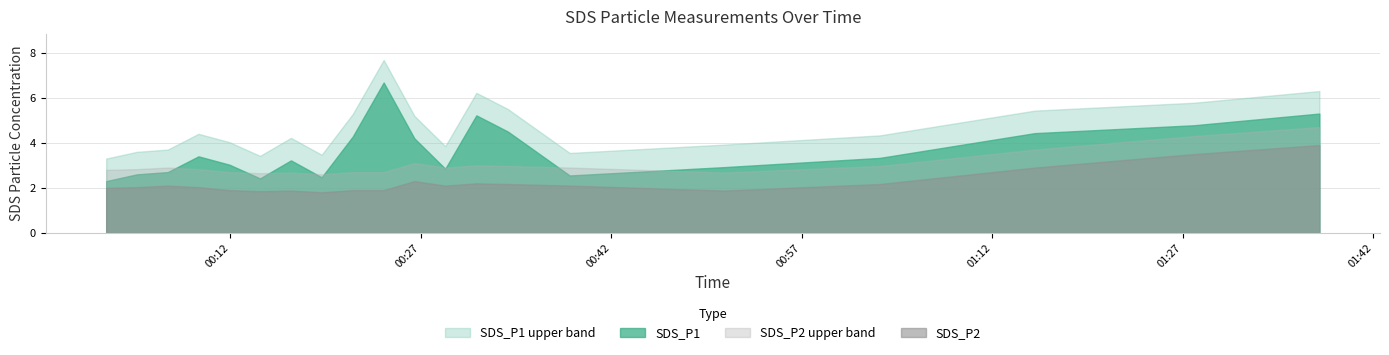

Which series has the largest total across all categories?

SDS_P1 upper band